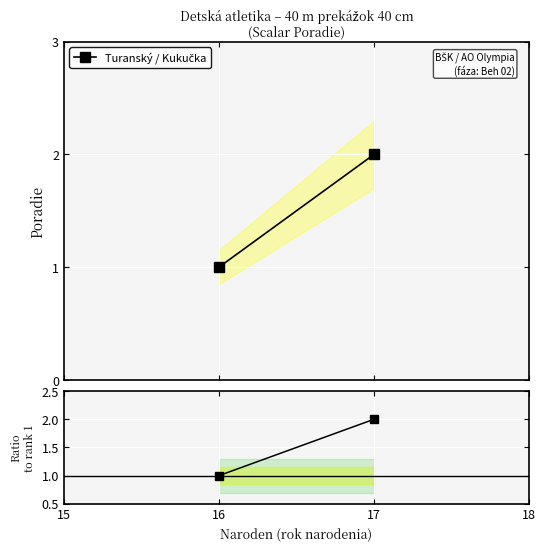

Between 16 and 17, which series saw the biggest shift?

Turanský / Kukučka